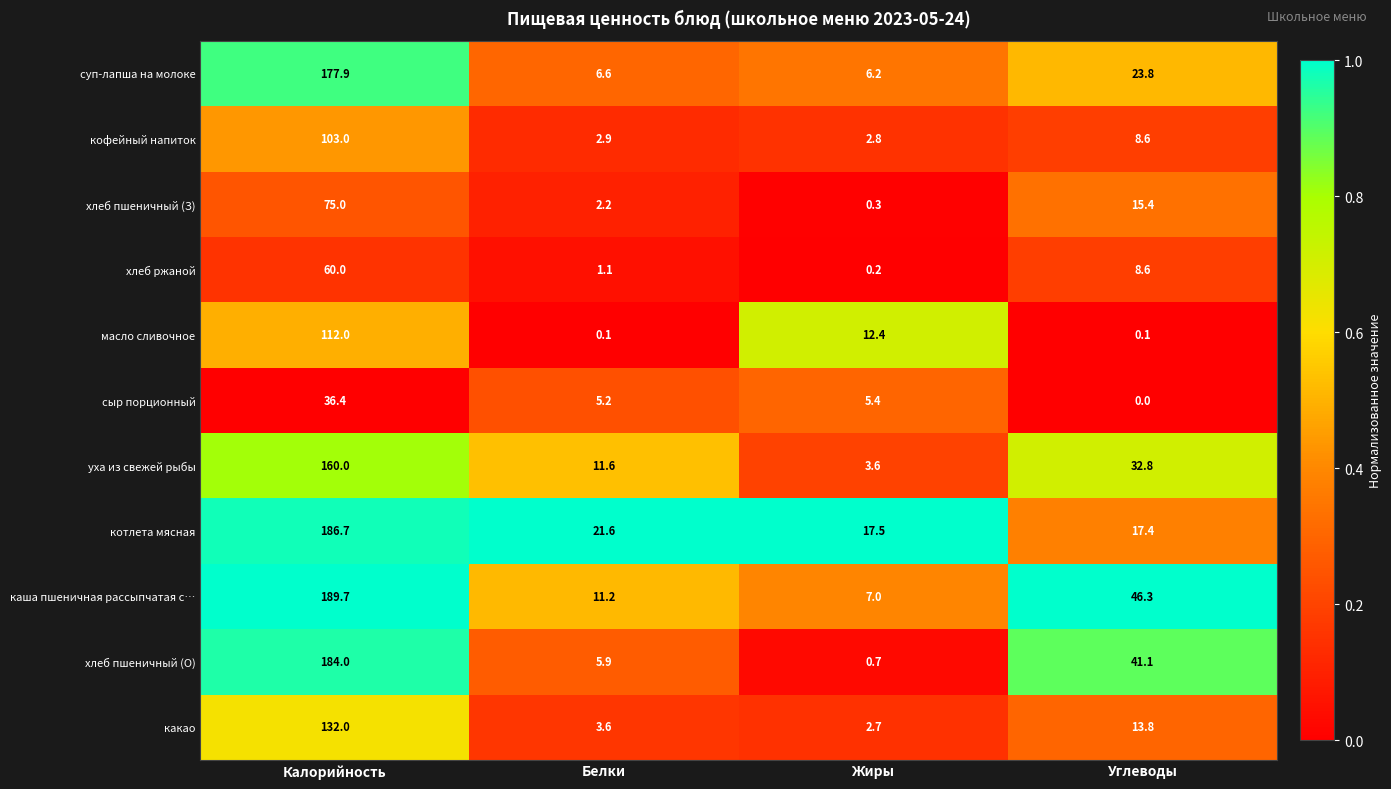

At which category is the sum across all series the highest?

Калорийность